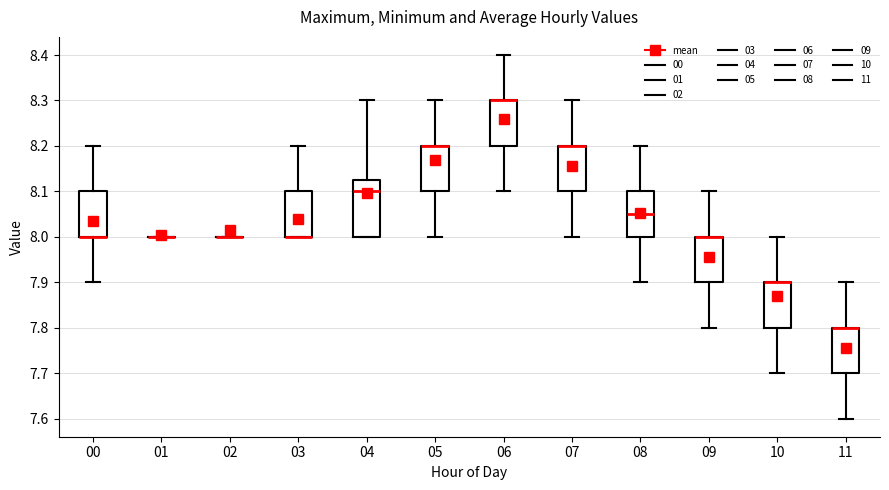

Reading left to right, read every box against the y-axis: the position of its median line, the range the box covers, and the ends of its whiskers. The values are not printed on the chart, so give them approximately, as read against the axis.

00: median 8.00 (drawn on the box's lower edge), box 8.00 to 8.10, whiskers 7.90 to 8.20
01: box collapsed to a line at 8.00, whiskers 8.00 to 8.00
02: box collapsed to a line at 8.00, whiskers 8.00 to 8.00
03: median 8.00 (drawn on the box's lower edge), box 8.00 to 8.10, whiskers 8.00 to 8.20
04: median 8.10, box 8.00 to 8.13, whiskers 8.00 to 8.30
05: median 8.20 (drawn on the box's upper edge), box 8.10 to 8.20, whiskers 8.00 to 8.30
06: median 8.30 (drawn on the box's upper edge), box 8.20 to 8.30, whiskers 8.10 to 8.40
07: median 8.20 (drawn on the box's upper edge), box 8.10 to 8.20, whiskers 8.00 to 8.30
08: median 8.05, box 8.00 to 8.10, whiskers 7.90 to 8.20
09: median 8.00 (drawn on the box's upper edge), box 7.90 to 8.00, whiskers 7.80 to 8.10
10: median 7.90 (drawn on the box's upper edge), box 7.80 to 7.90, whiskers 7.70 to 8.00
11: median 7.80 (drawn on the box's upper edge), box 7.70 to 7.80, whiskers 7.60 to 7.90